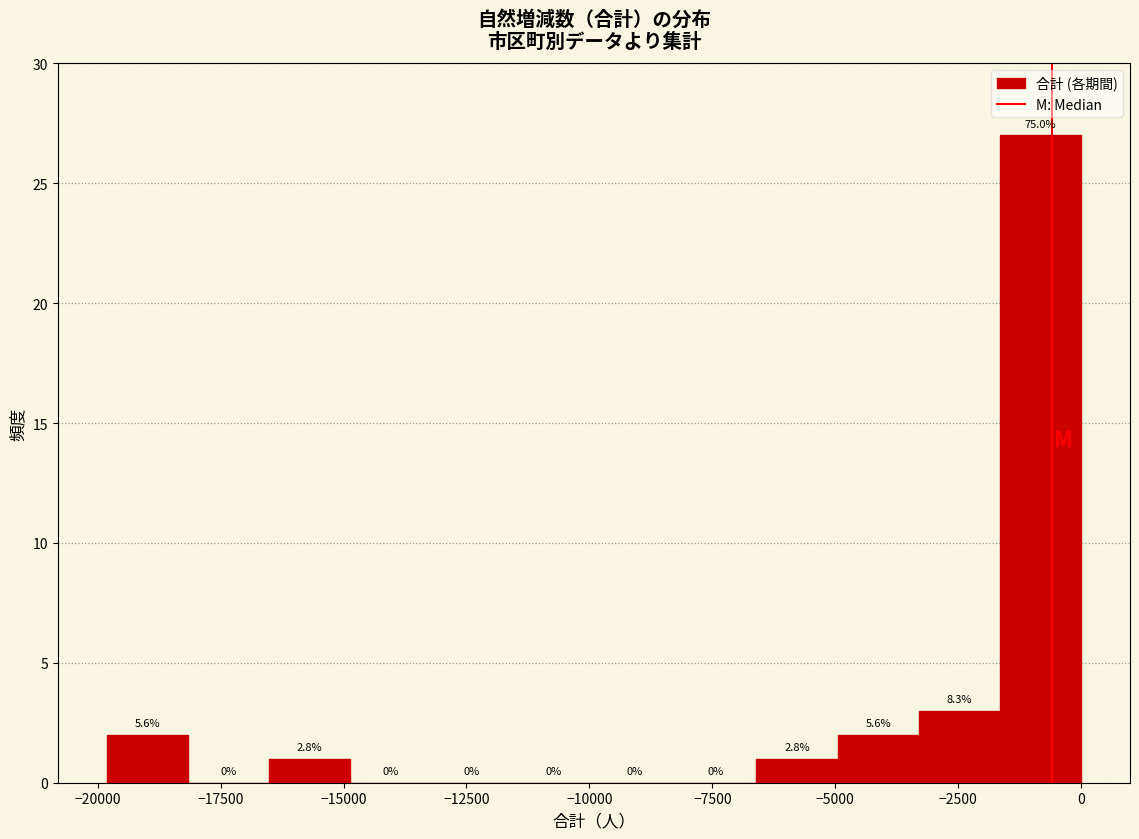

Read against the x-axis, roughly where is the centre of the tallest bar?

-1000